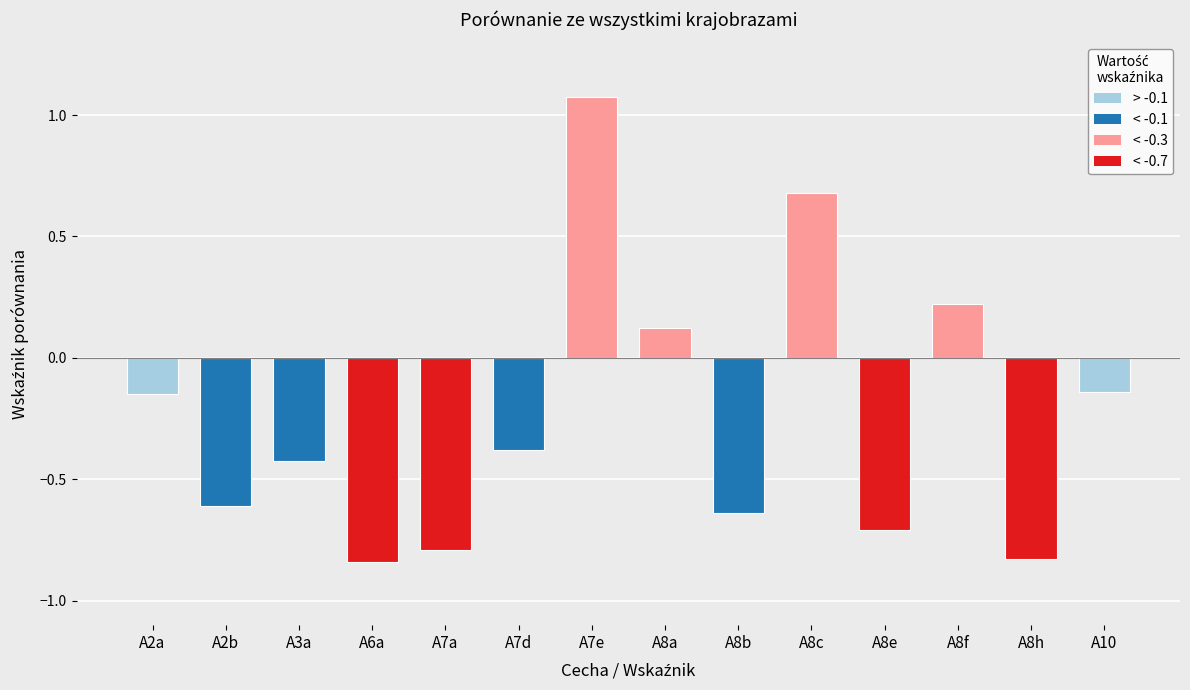

Is it true that the value at A8f is 0.3?

False